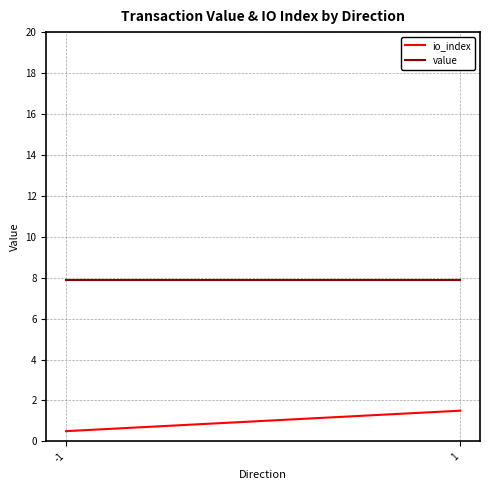

At which category does the chart reach its minimum across all series?

-1